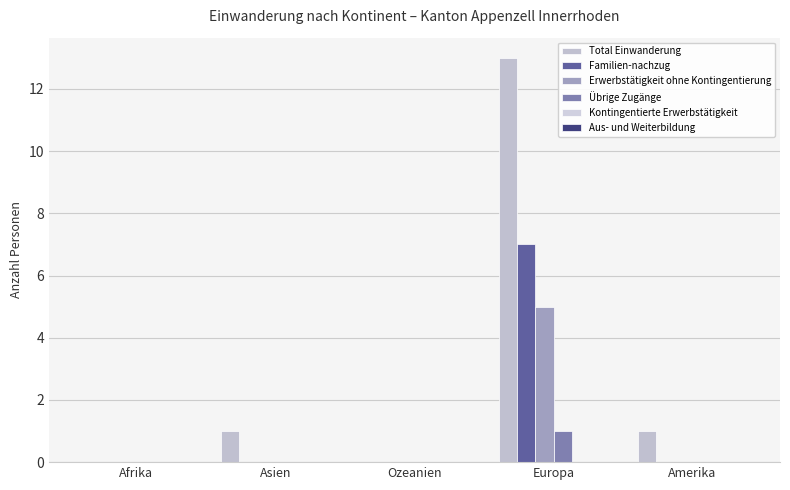

What is the difference between the second highest and second lowest values in the Total Einwanderung series?

1